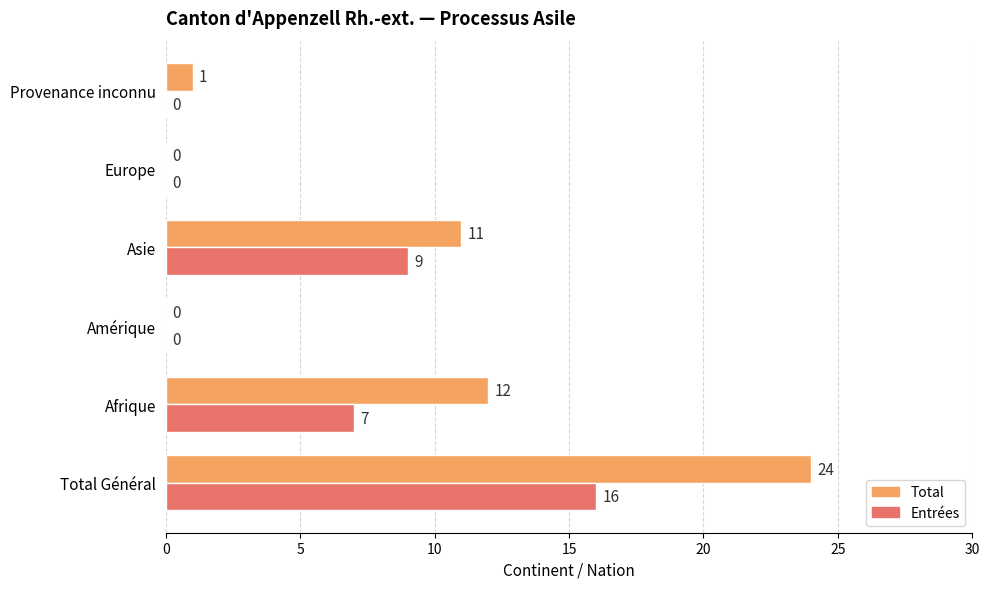

How many positive values does the Entrées series have?

3